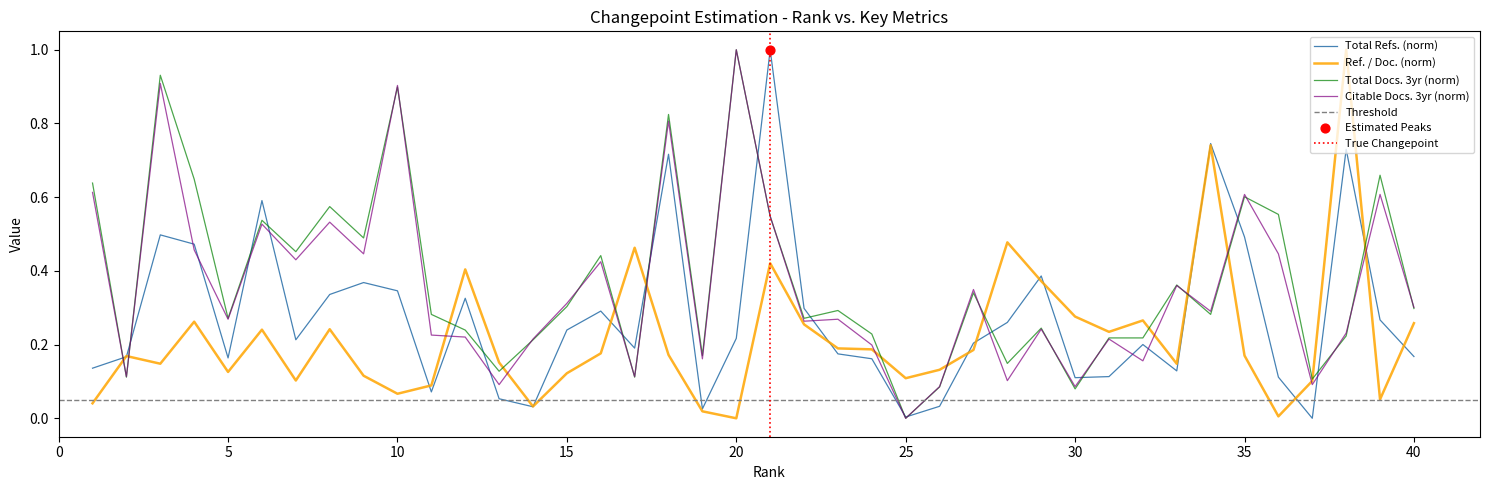

At how many categories does at least one series exceed 0?

40